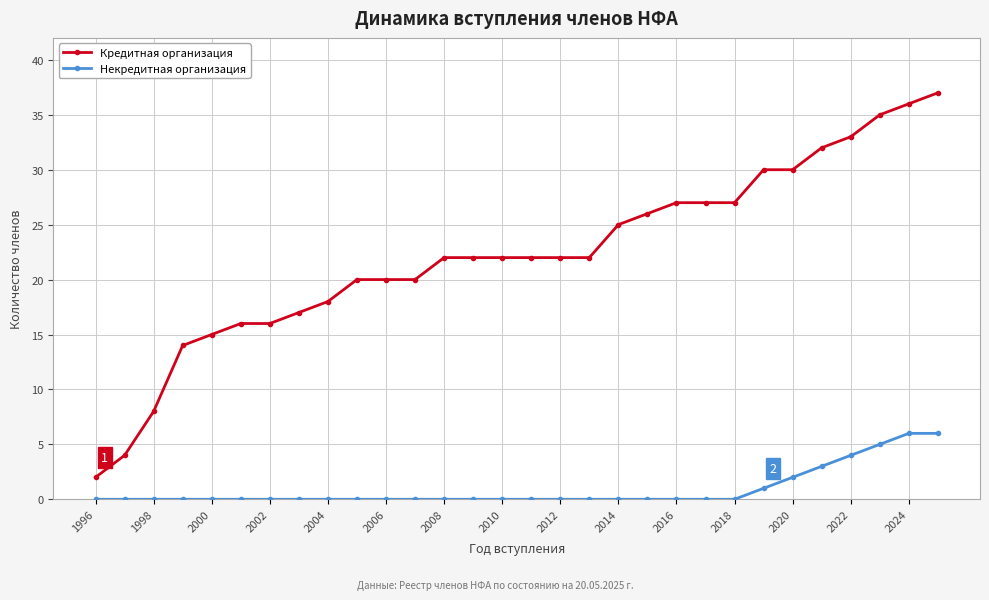

List the series in order of their overall mean, lowest first.

Некредитная организация, Кредитная организация